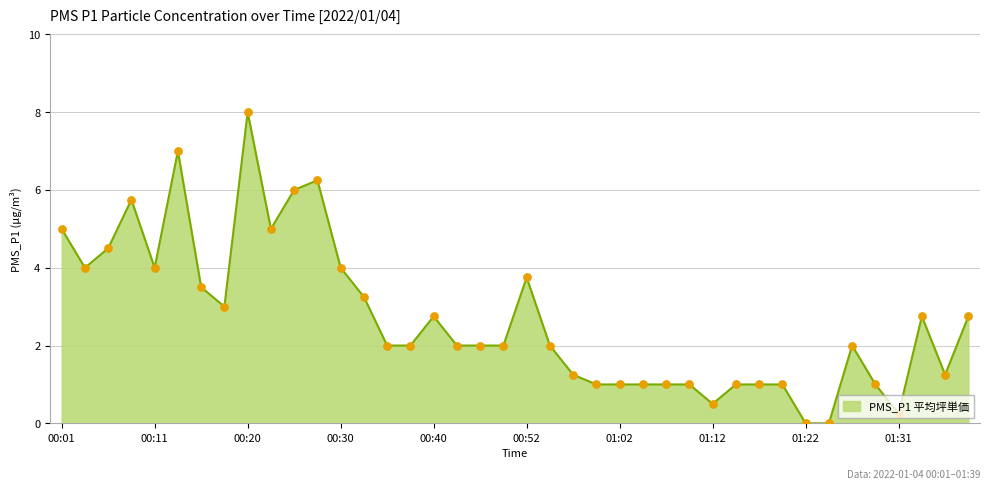

What is the difference between the maximum and minimum values?

8.0